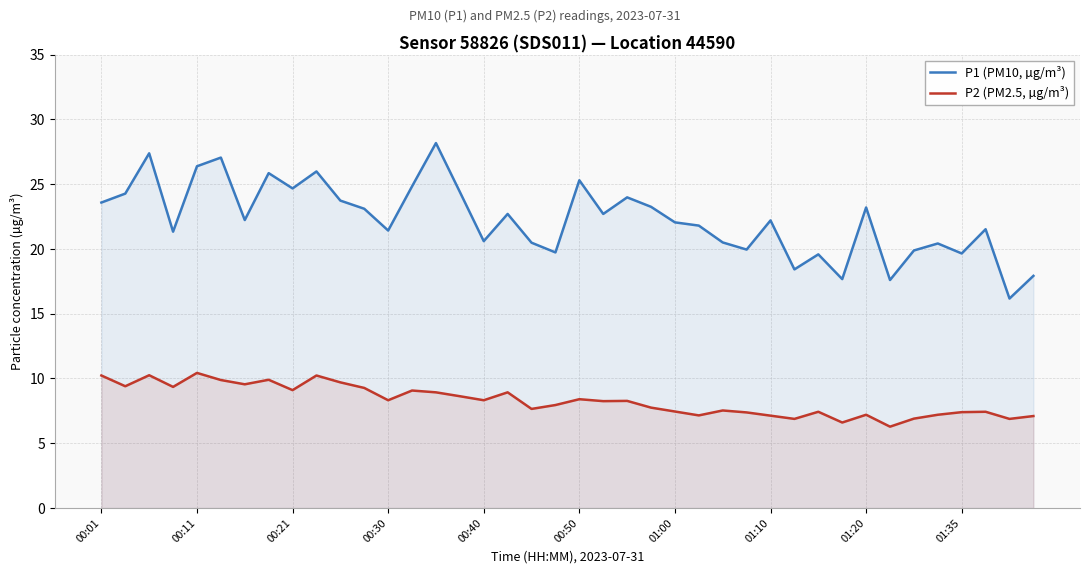

Count the number of categories in the chart.

40